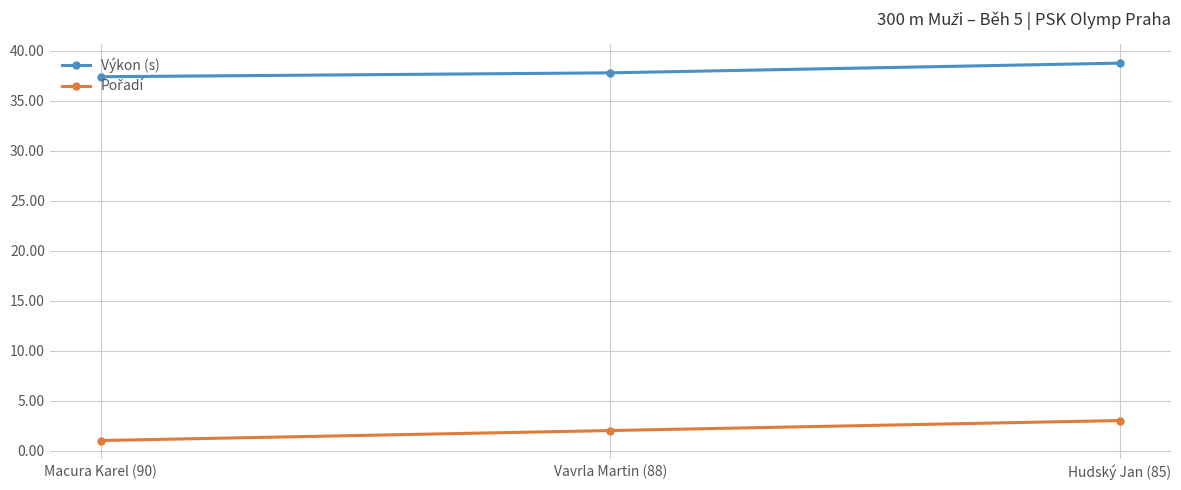

What is the label of the 3rd point from the right?

Macura Karel (90)